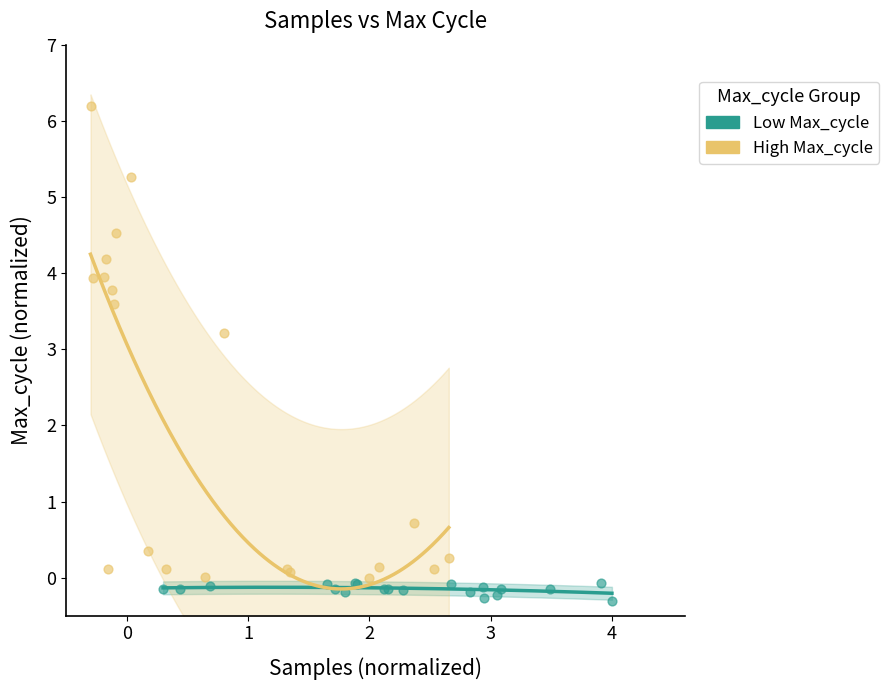

Which series has the largest Y range (max minus min)?

High Max_cycle